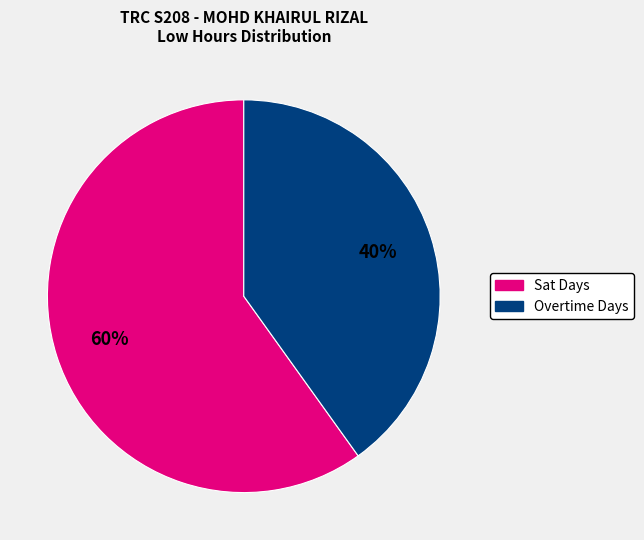

Between Overtime Days and Sat Days, which is larger?

Sat Days